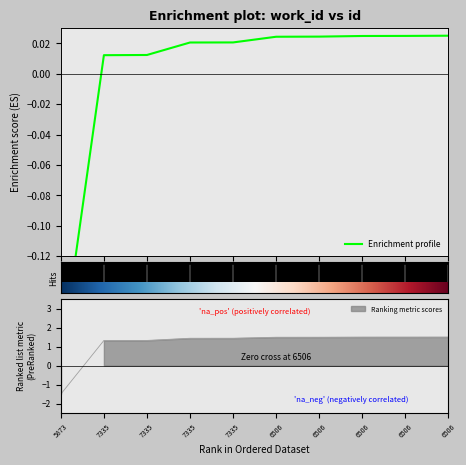

How many series are shown in this chart?

1